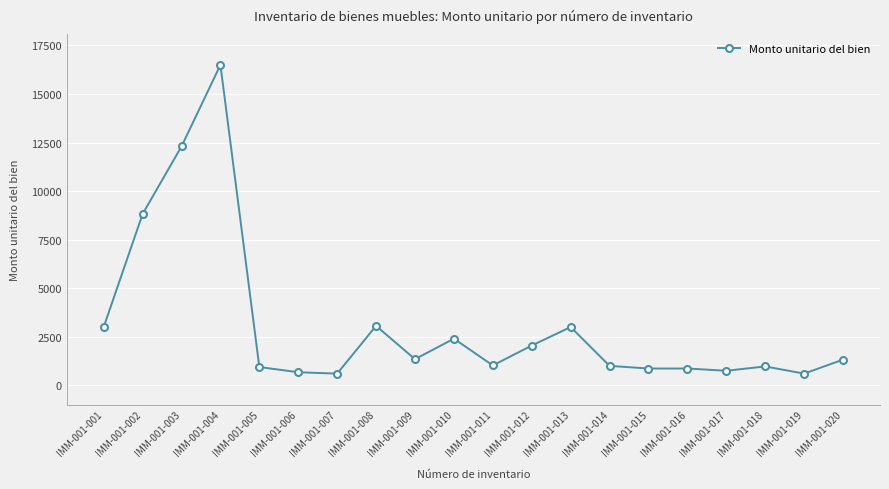

At which category does the data reach its first local peak?

IMM-001-004